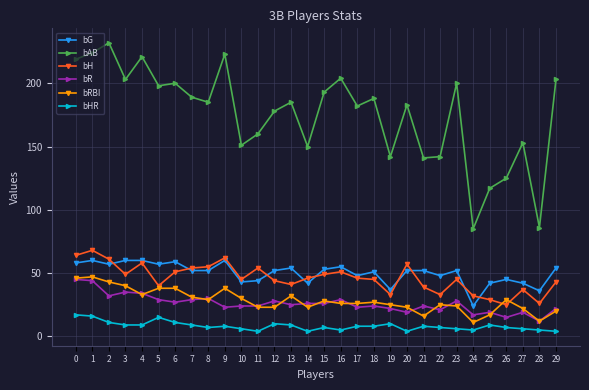

Which label corresponds to the largest value in the chart?

2